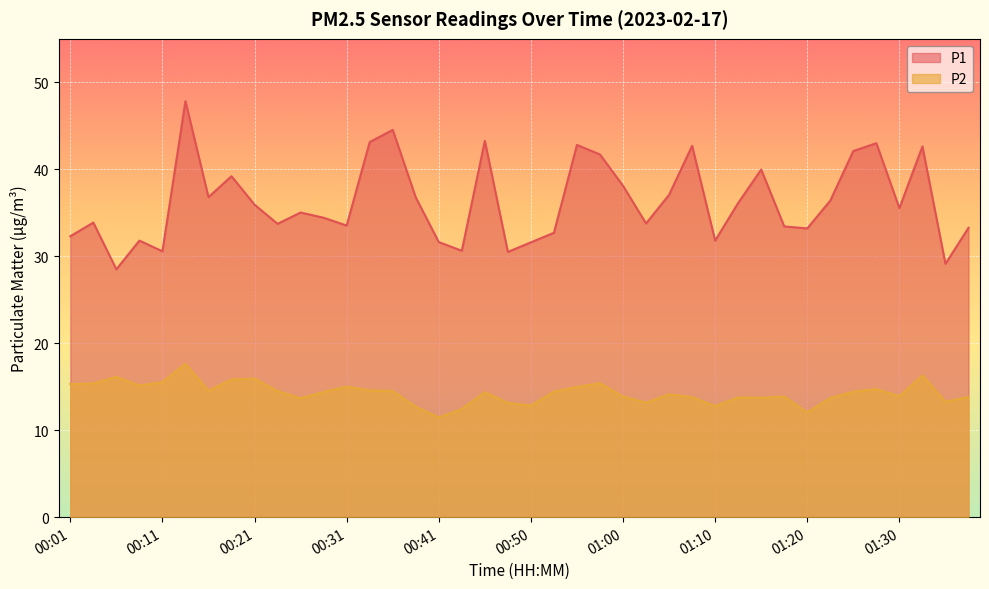

Which category has the lowest value in the P2 series?

00:41